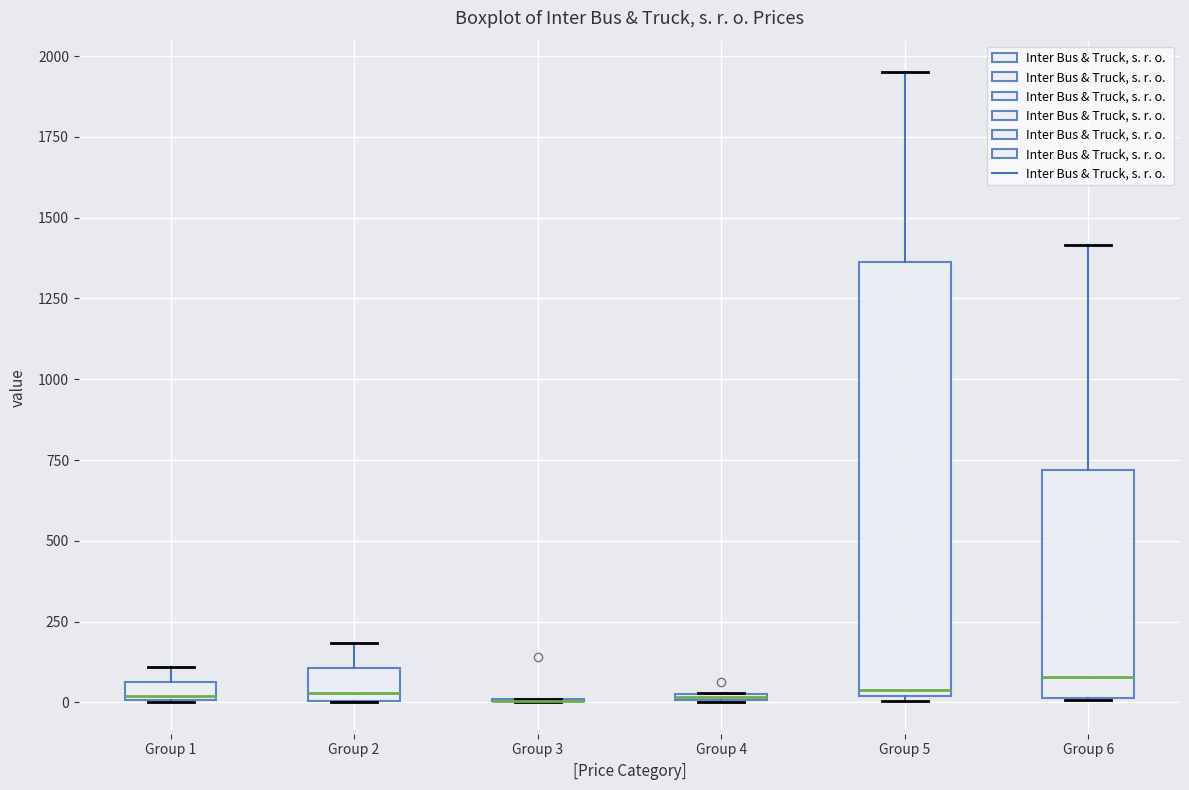

Where does the median line of the box for Group 5 sit on the y-axis? The values are not printed on the chart, so give them approximately, as read against the axis.

50